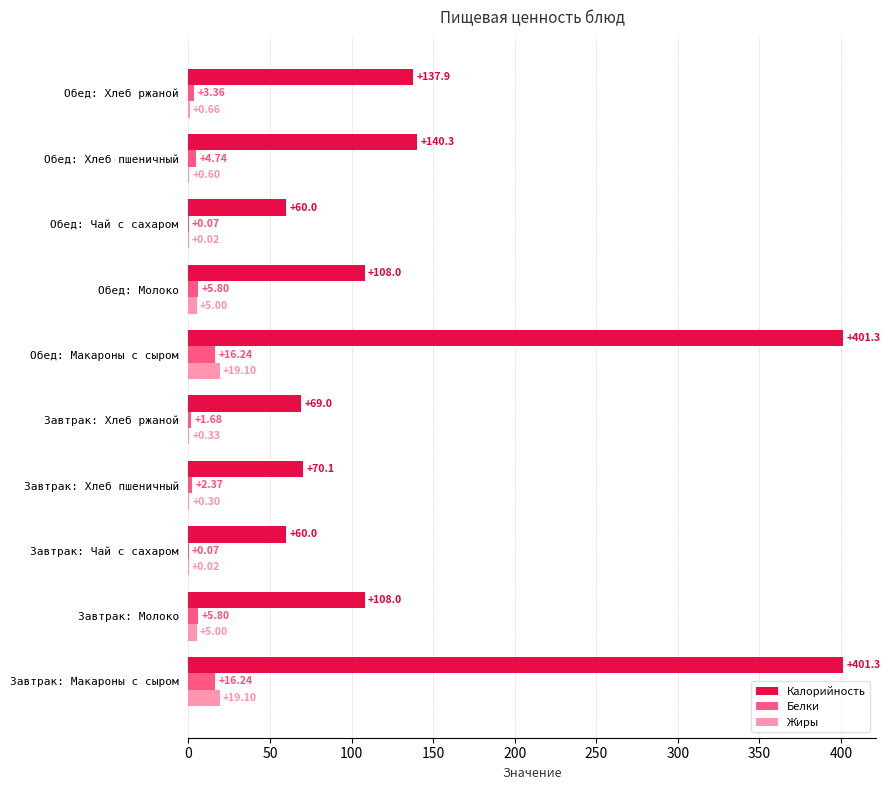

Where is Калорийность nearest to the value 230?

Обед: Хлеб пшеничный